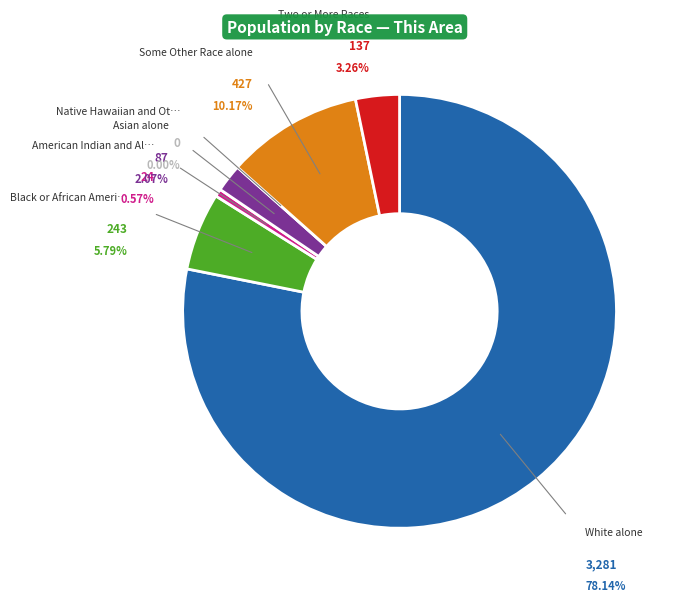

How many segments does this pie chart have?

7